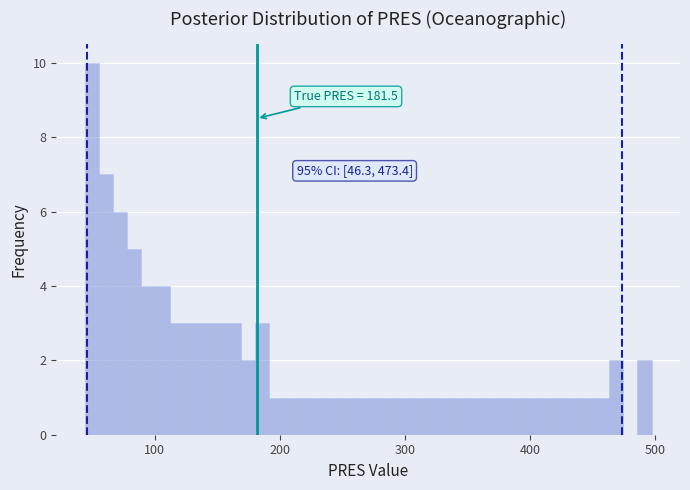

Read against the x-axis, roughly where is the centre of the tallest bar?

50